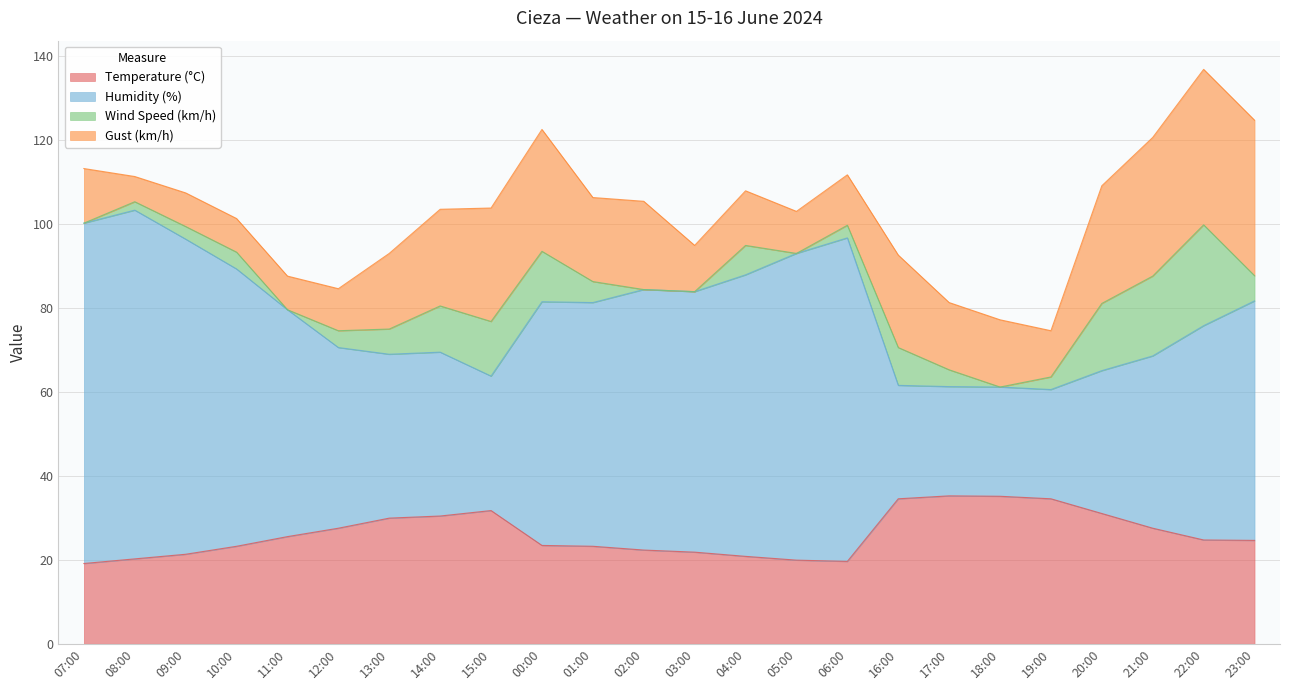

How many lines are shown in the chart?

4